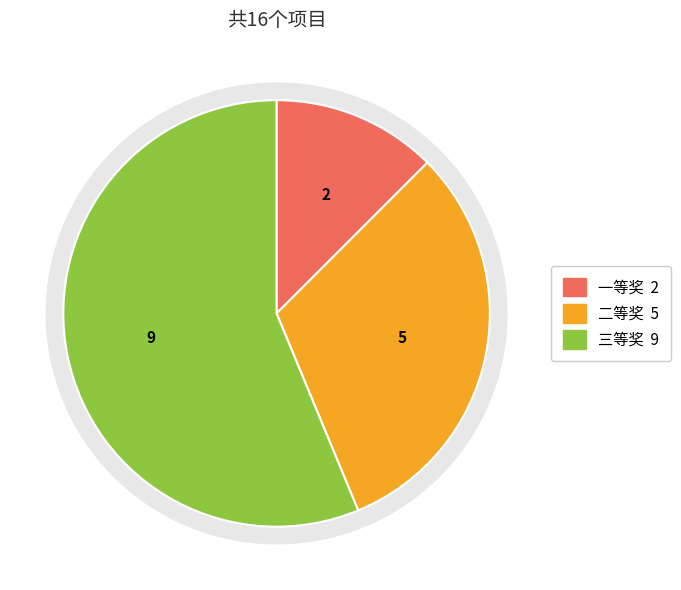

What is the ratio of the value at 三等奖 to the value at 二等奖?

1.8